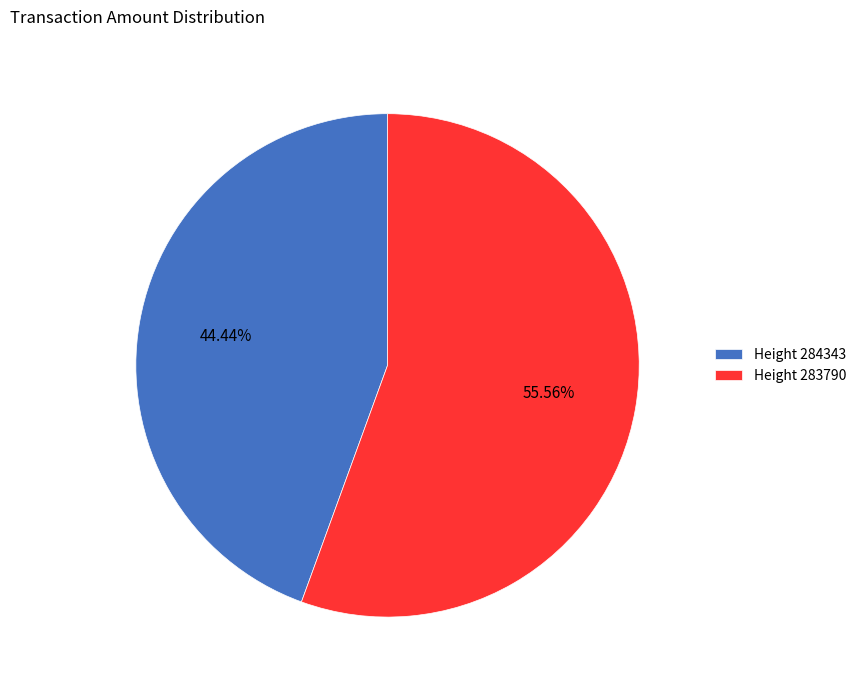

Between Height 283790 and Height 284343, which is larger?

Height 283790